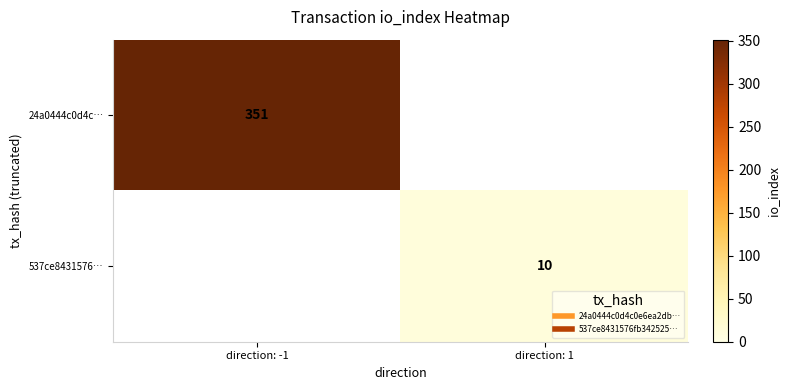

What is the maximum value shown in the chart?

351